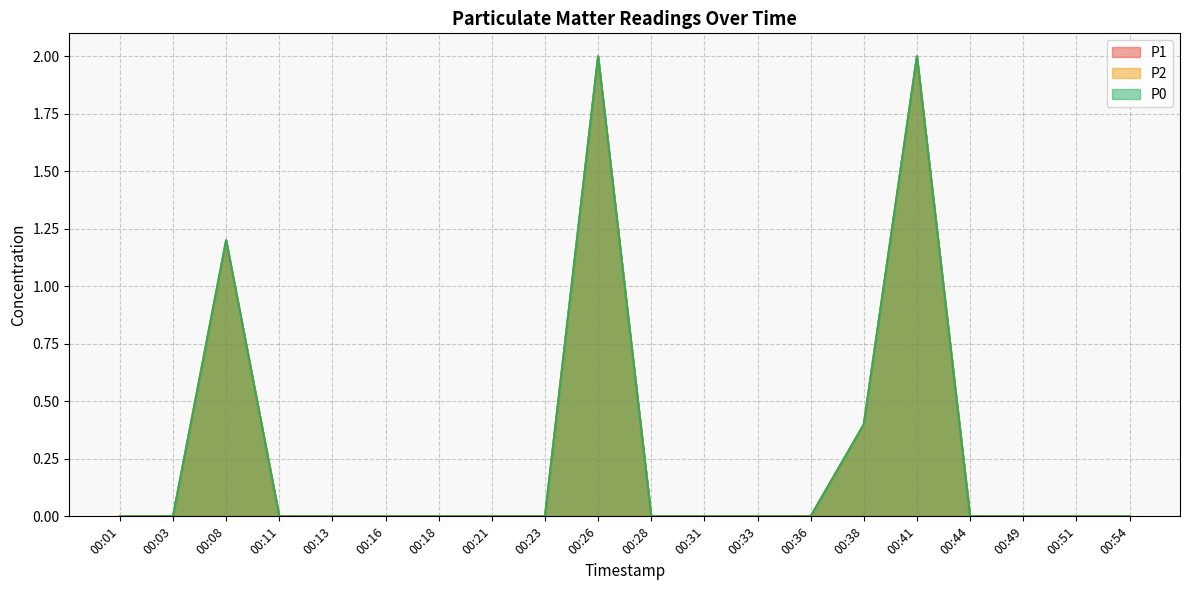

True or false: P1 and P0 intersect in this chart.

False